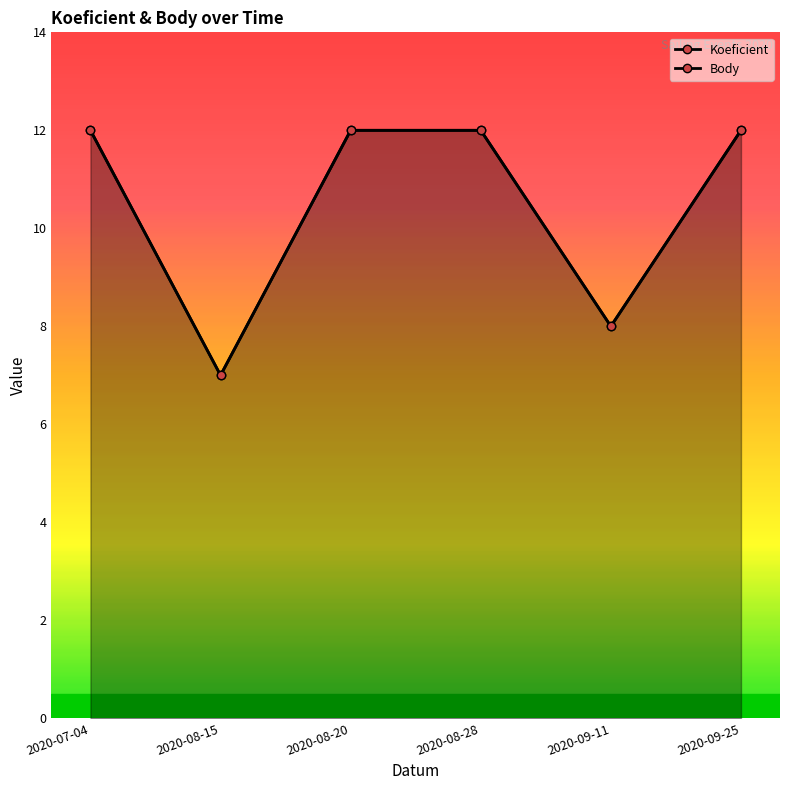

Count the Koeficient values in the range 8 to 12.

5